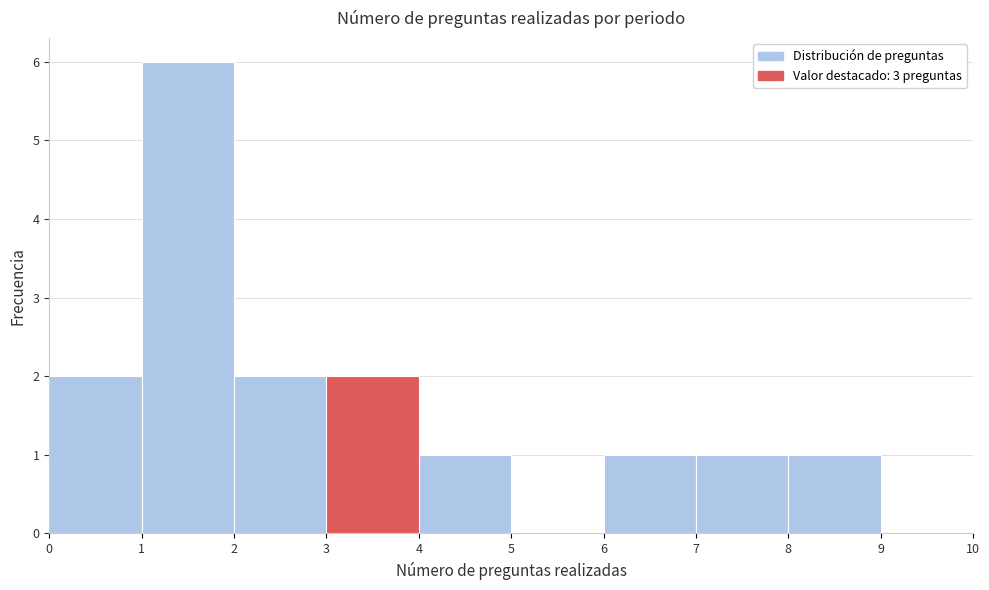

Reading left to right, transcribe this chart: for each bar, give the range it covers on the x-axis and its height. The values are not printed on the chart, so give them approximately, as read against the axis.

0 to 1: 2
1 to 2: 6
2 to 3: 2
3 to 4: 2
4 to 5: 1
5 to 6: 0
6 to 7: 1
7 to 8: 1
8 to 9: 1
9 to 10: 0